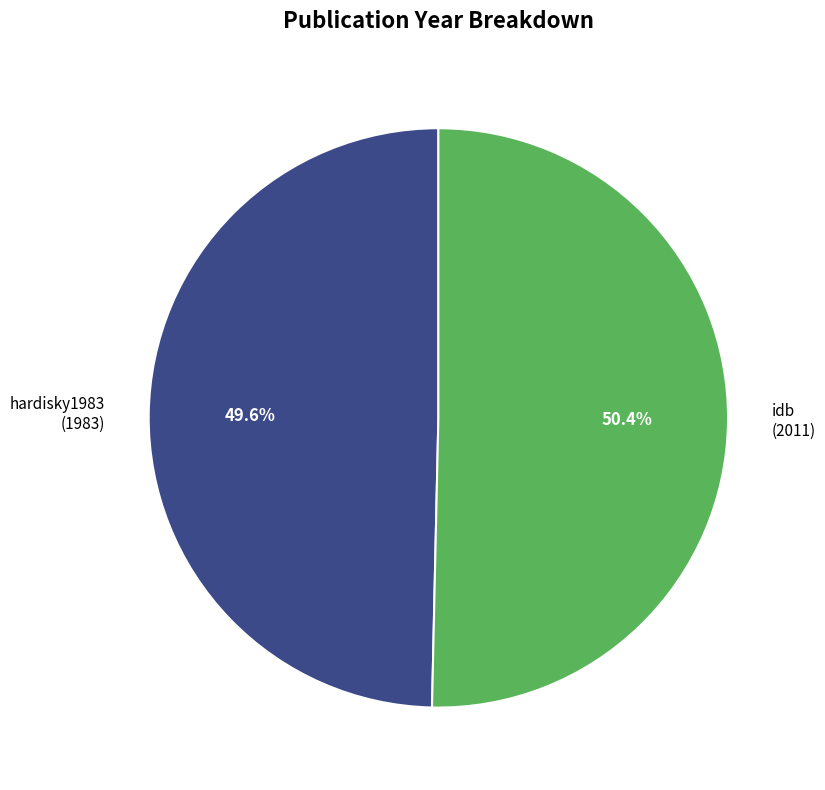

Rank the categories by value from highest to lowest.

idb, hardisky1983